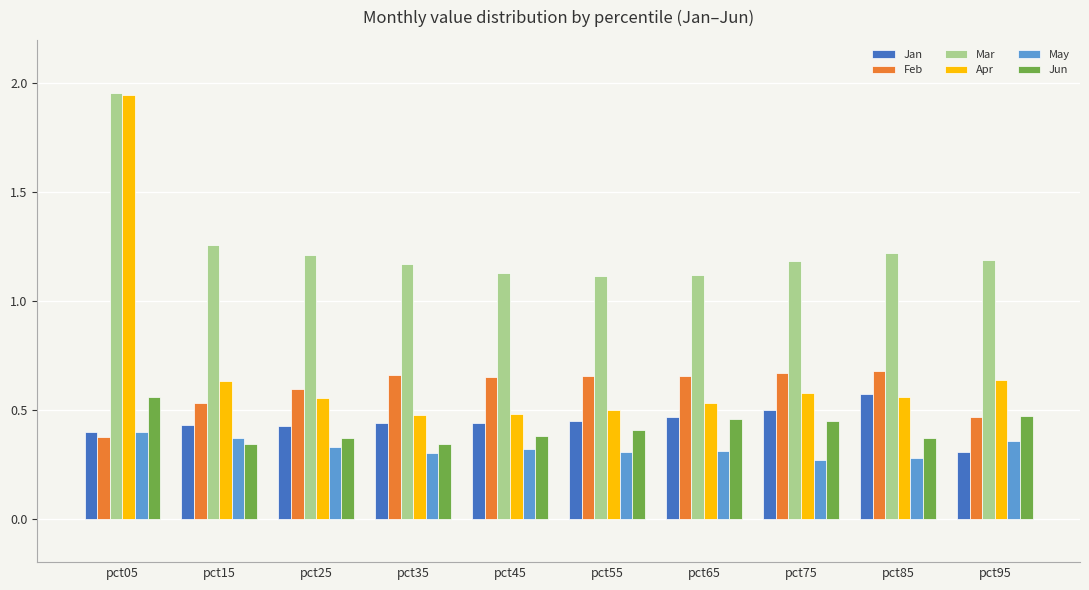

Is the value of Mar at pct65 greater than the value of Jan at pct75?

Yes